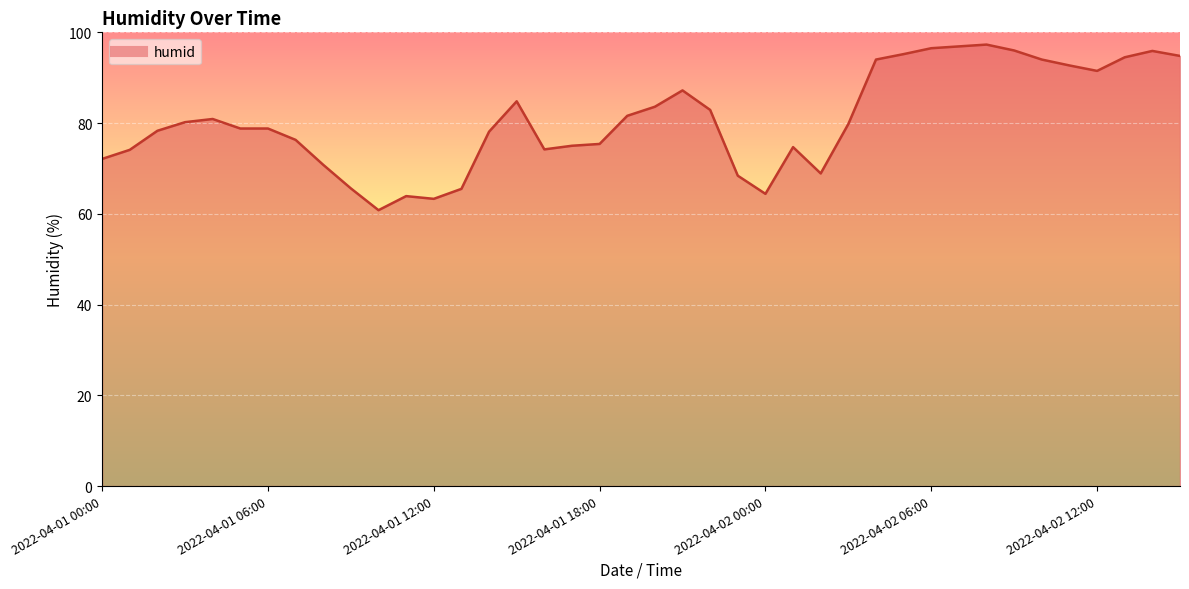

What is the greatest value displayed?

97.3